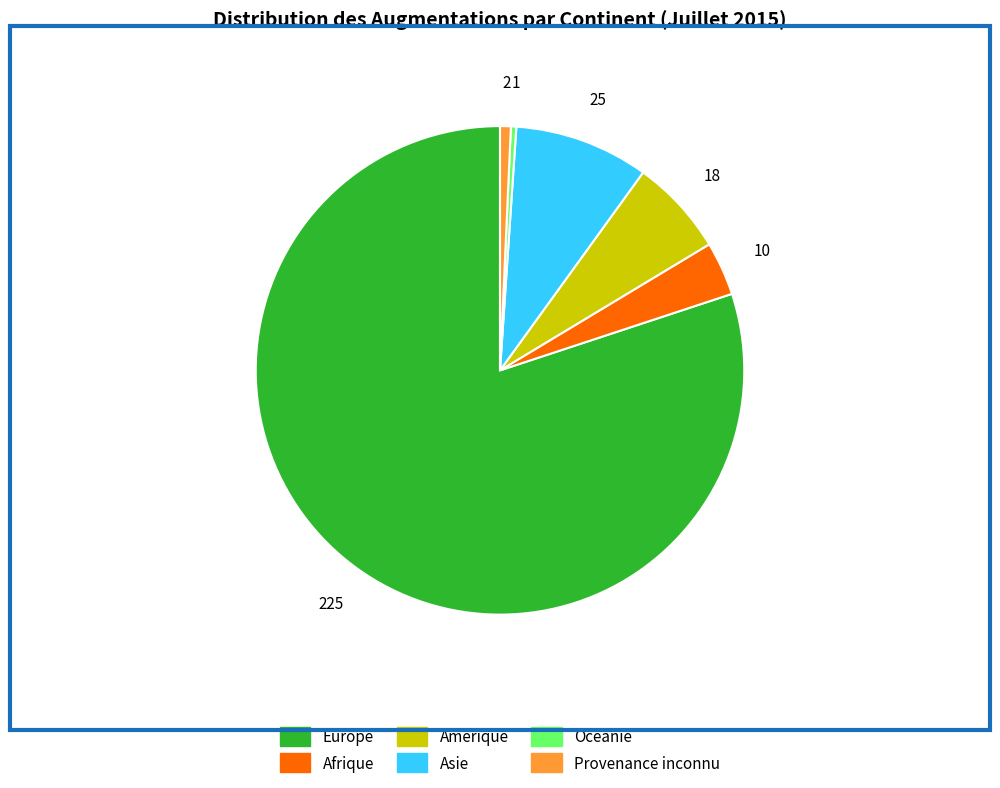

True or false: Asie accounts for 9% of the total.

True